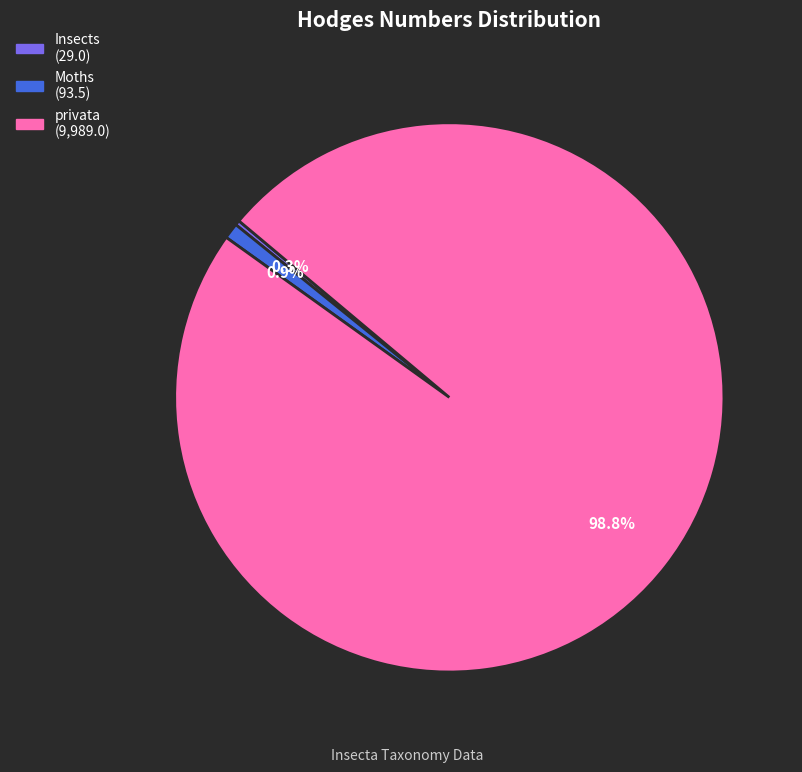

Count the number of slices in the pie.

3